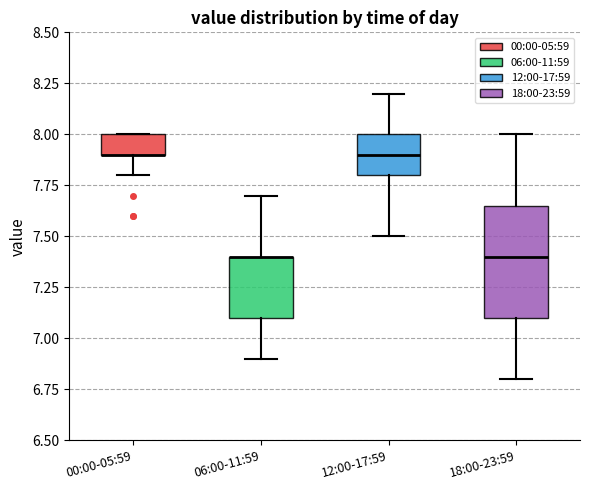

Comparing the boxes themselves (not the whiskers), which one is the tallest?

18:00-23:59